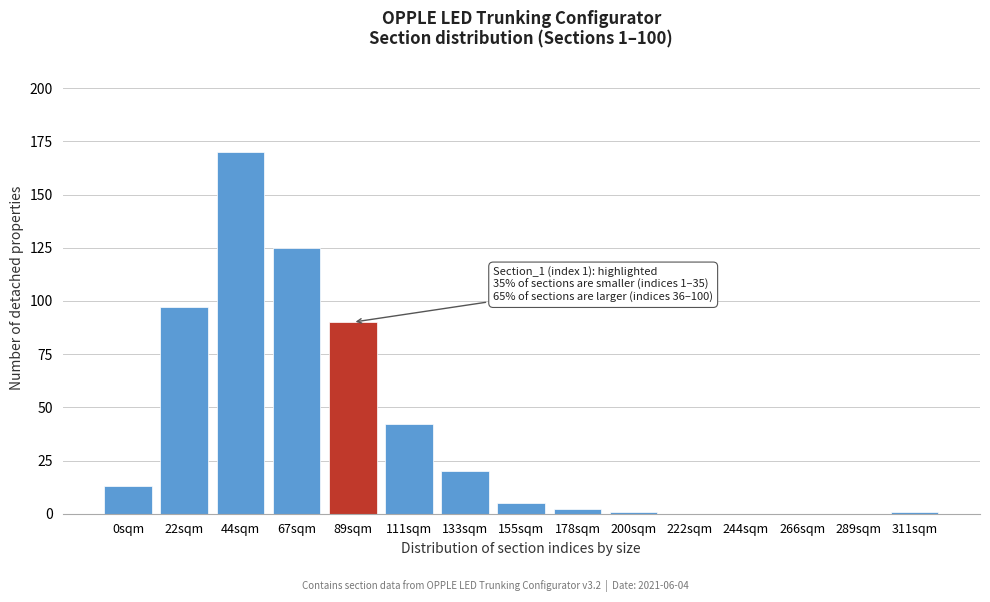

Reading left to right, what are all the values shown in this chart?

0sqm=13	22sqm=97	44sqm=170	67sqm=125	89sqm=90	111sqm=42	133sqm=20	155sqm=5	178sqm=2	200sqm=1	222sqm=0	244sqm=0	266sqm=0	289sqm=0	311sqm=1